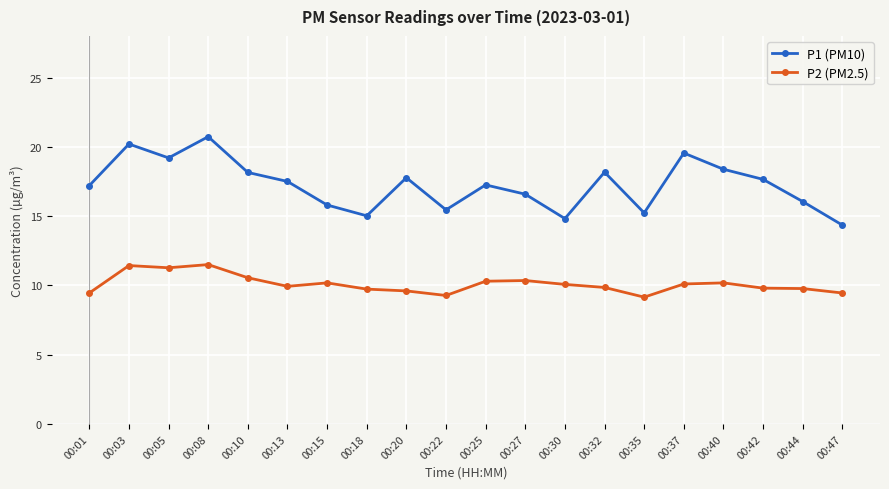

Is the value of P1 (PM10) at 00:44 greater than the value of P2 (PM2.5) at 00:27?

Yes